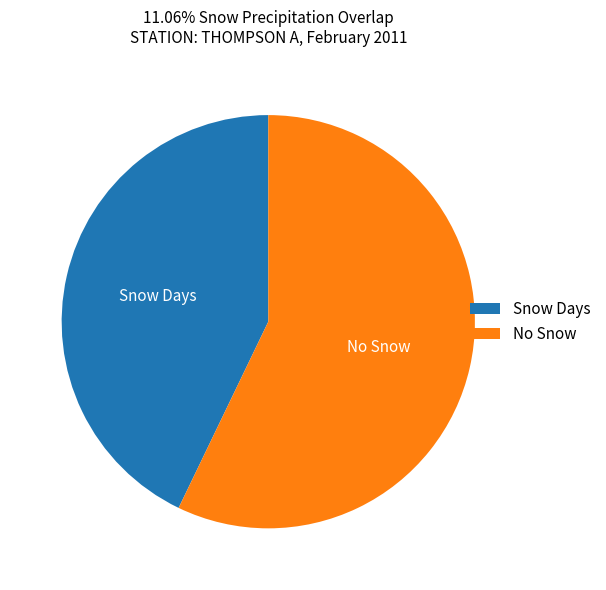

True or false: No Snow accounts for 57% of the total.

True